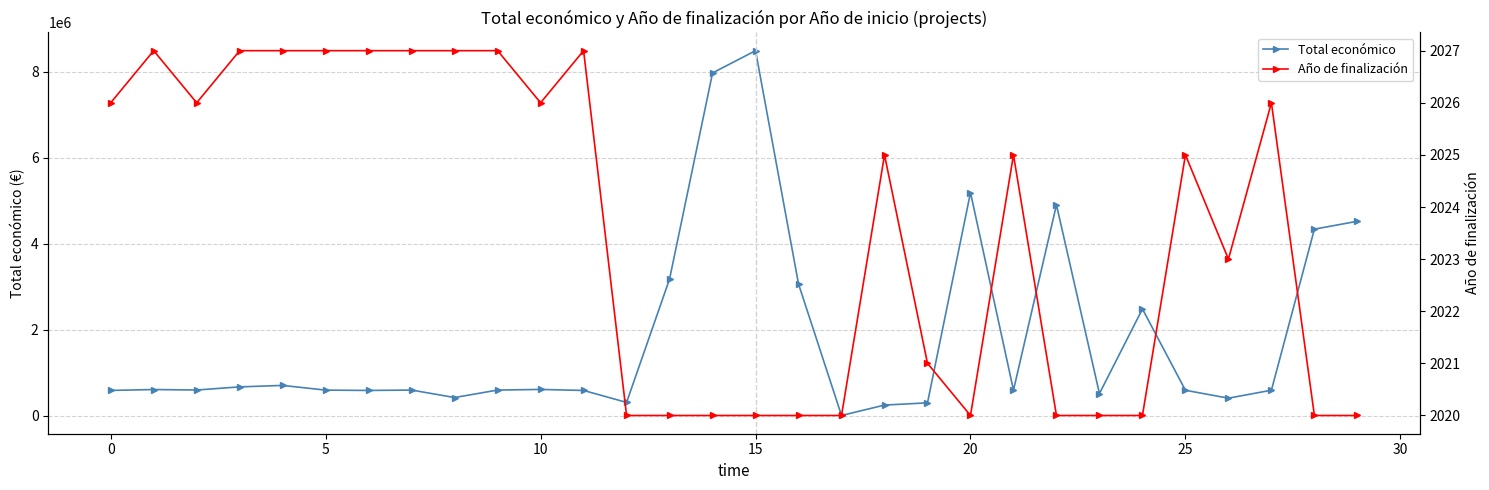

Count the Año de finalización values in the range 2020 to 2027.

30